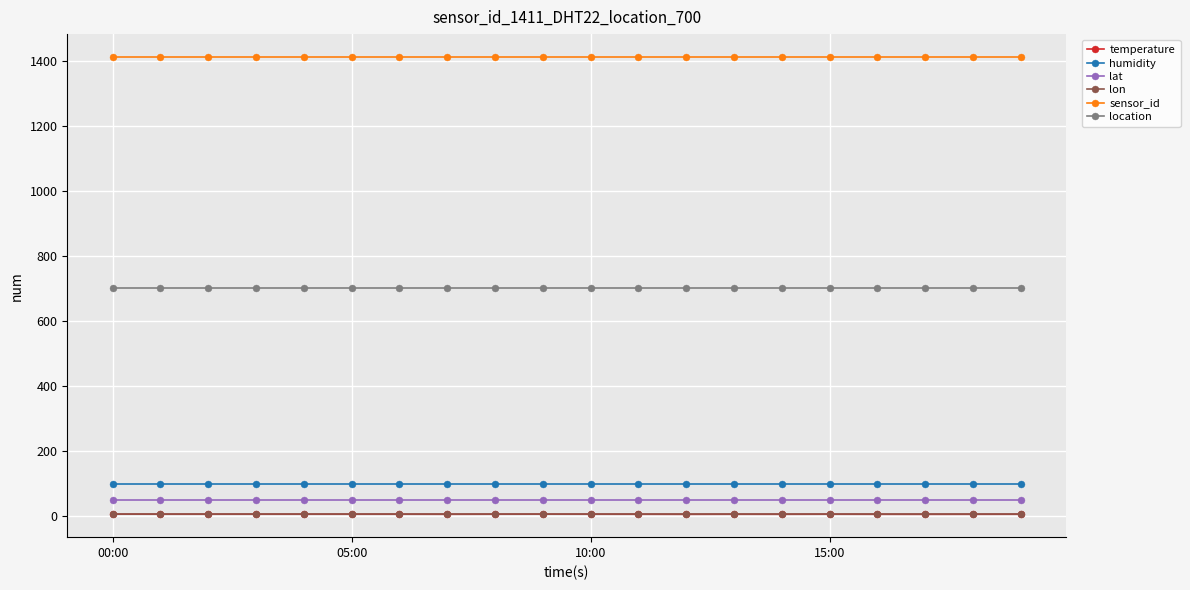

Which series has the largest range (max minus min)?

temperature